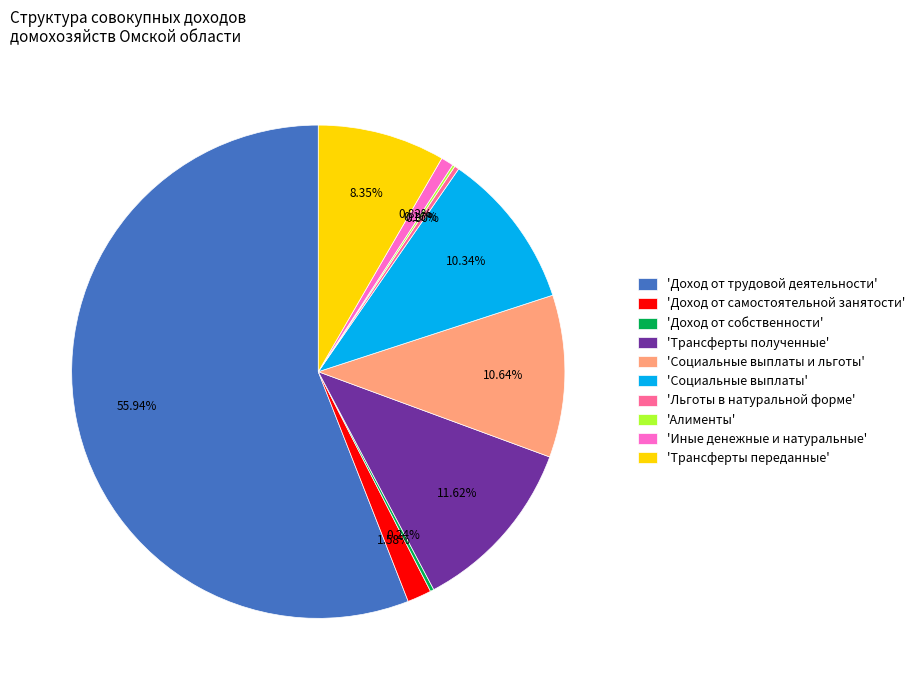

Between 'Льготы в натуральной форме' and 'Иные денежные и натуральные', which is larger?

'Иные денежные и натуральные'